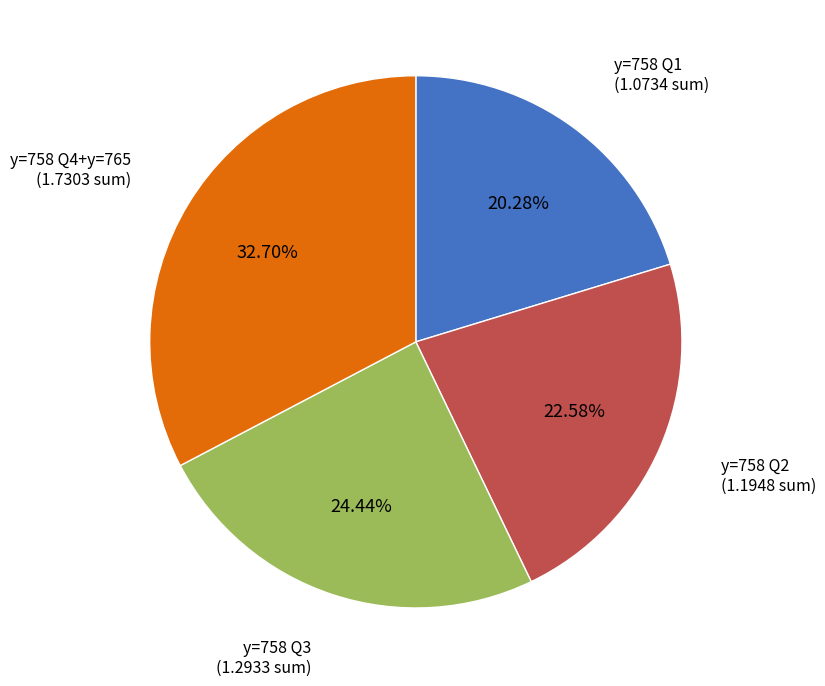

Does any single category account for the majority?

No